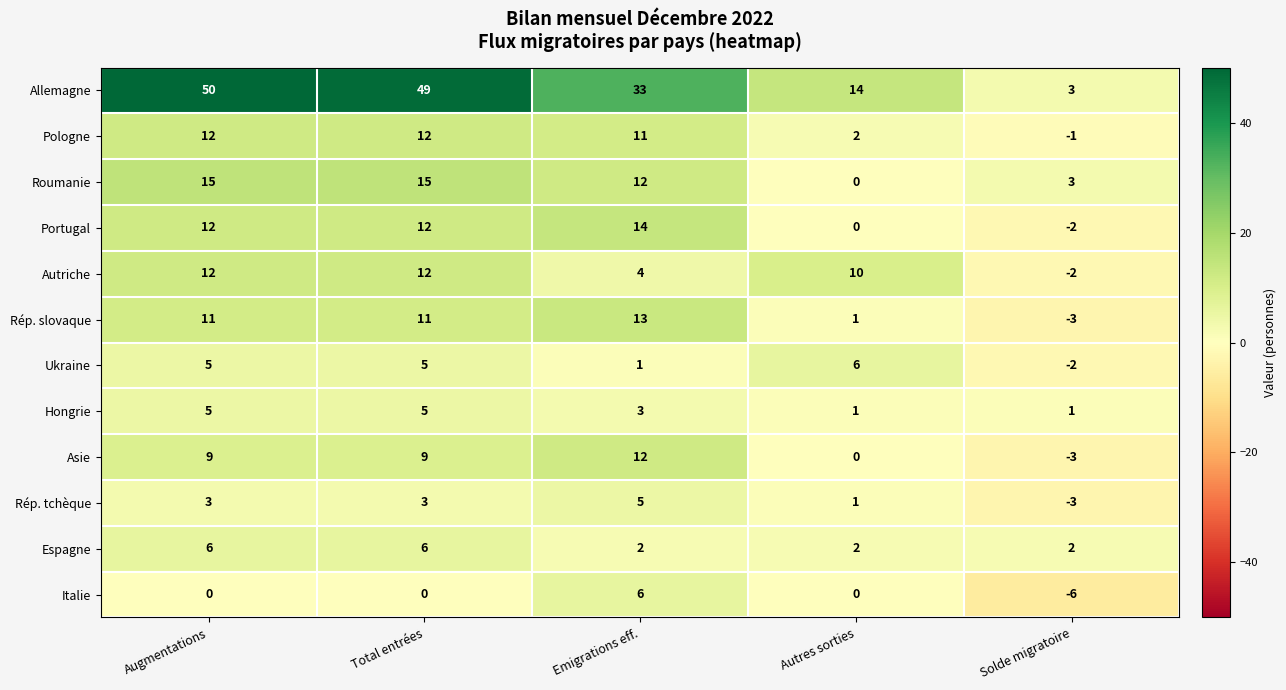

What is the average value of the Asie series?

5